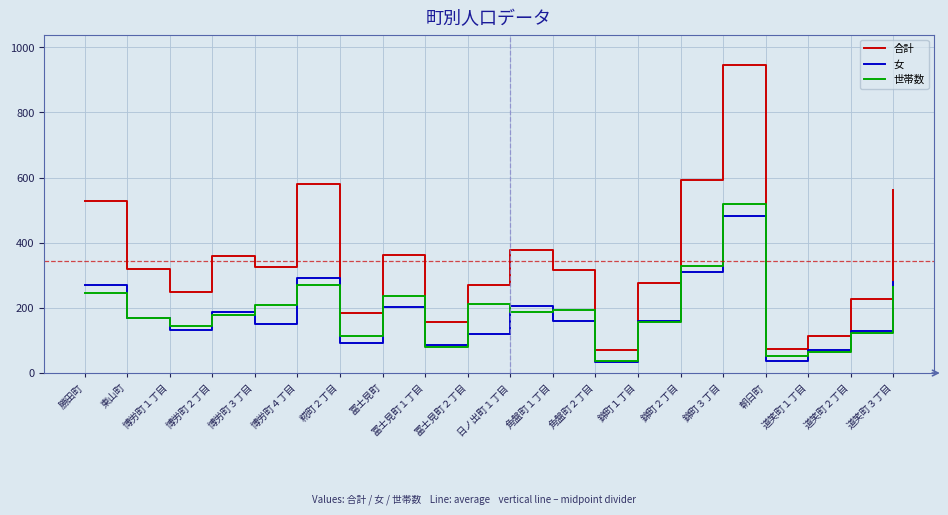

Does the chart have visible grid lines?

Yes